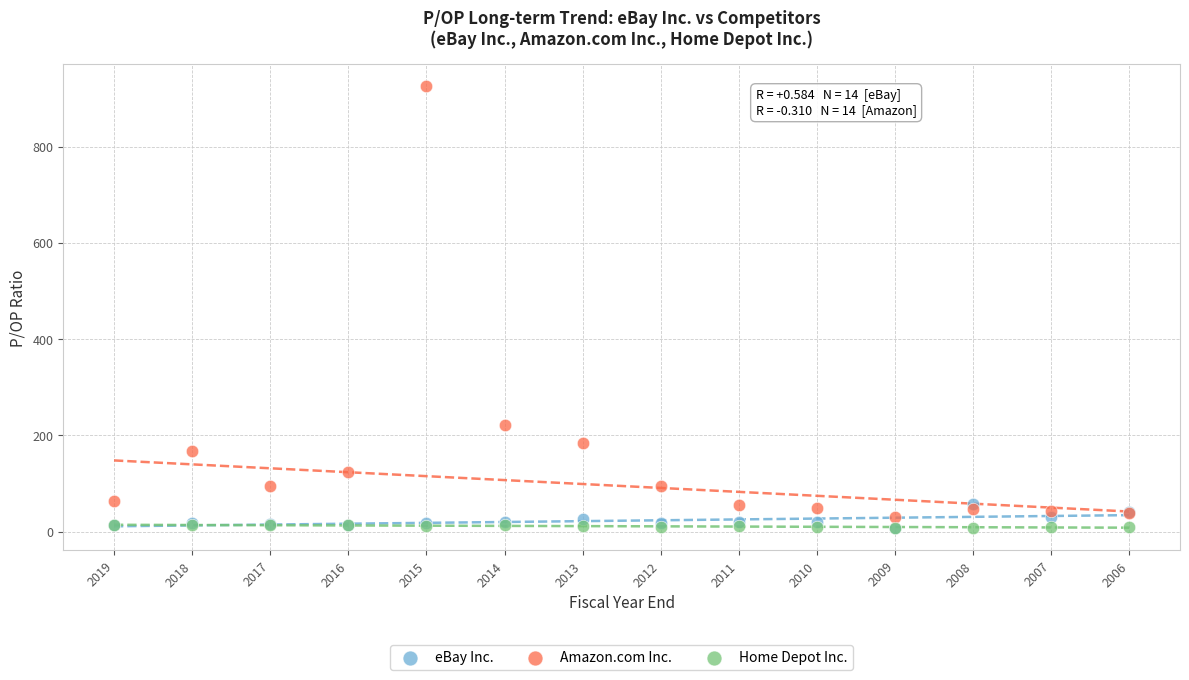

In the Amazon.com Inc. series, what Y value is closest to 477?

221.1